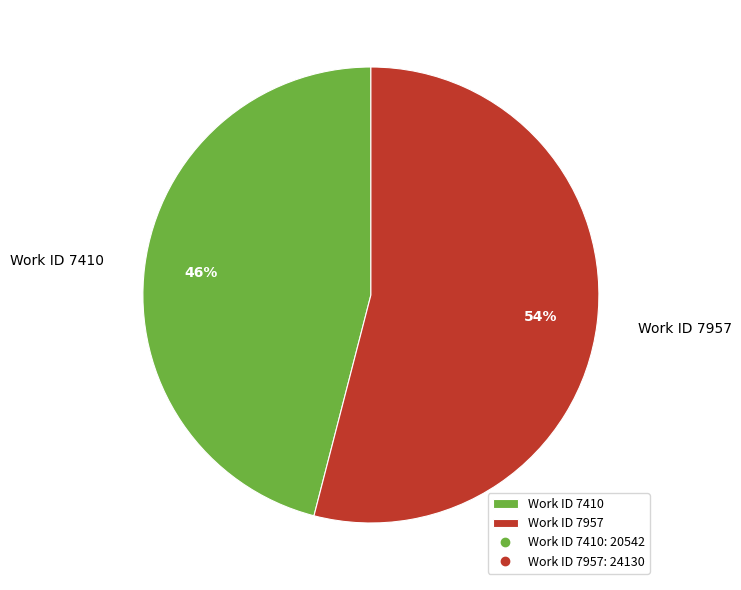

Which category accounts for the majority?

Work ID 7957